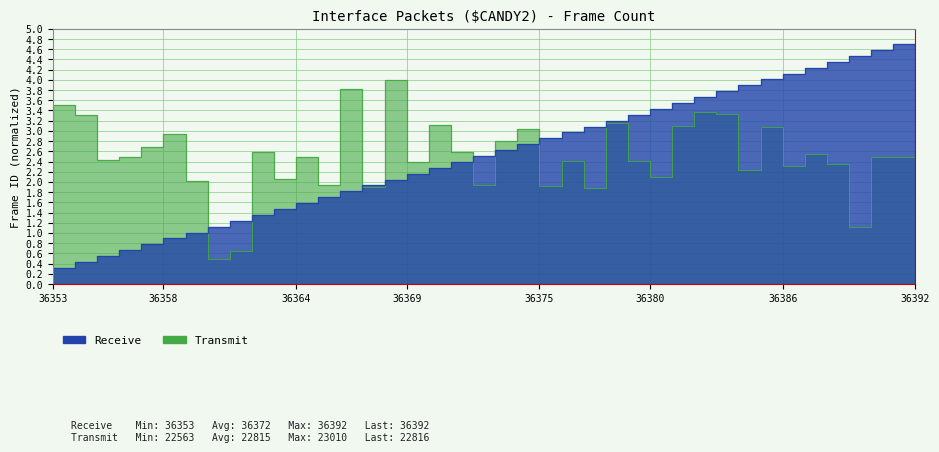

Which series has the widest spread of values?

Receive